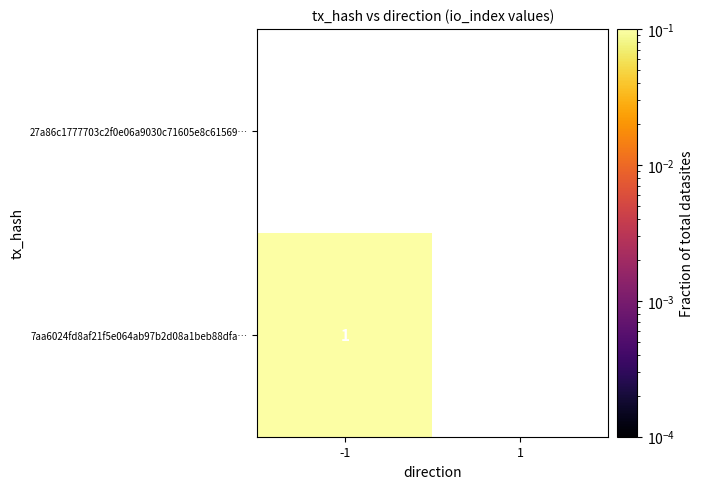

Rank the series by their average value, from highest to lowest.

7aa6024fd8af21f5e064ab97b2d08a1beb88dfa, 27a86c1777703c2f0e06a9030c71605e8c61569